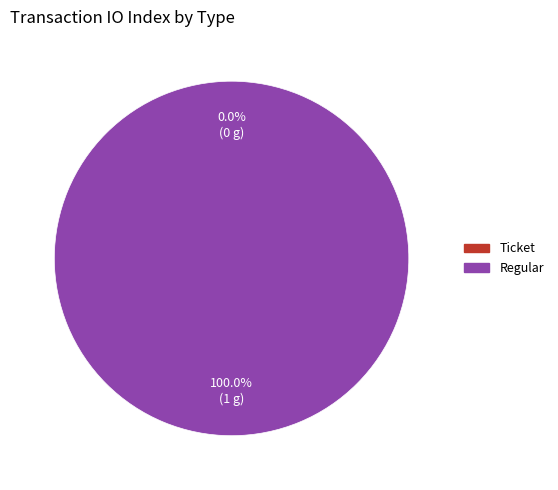

To the nearest percent, what is the difference between the largest and smallest slice percentages?

100%